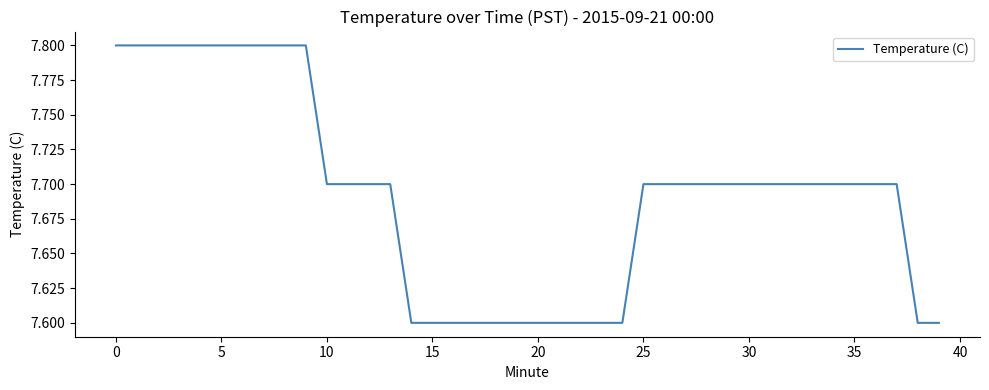

Is this an area chart (filled region under the line)?

No